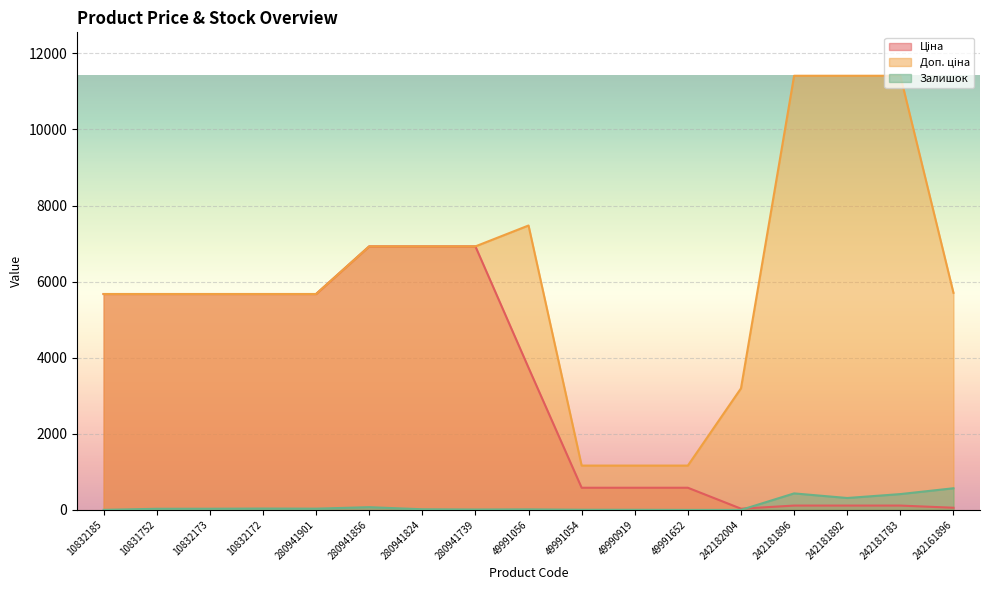

How many lines are shown in the chart?

3